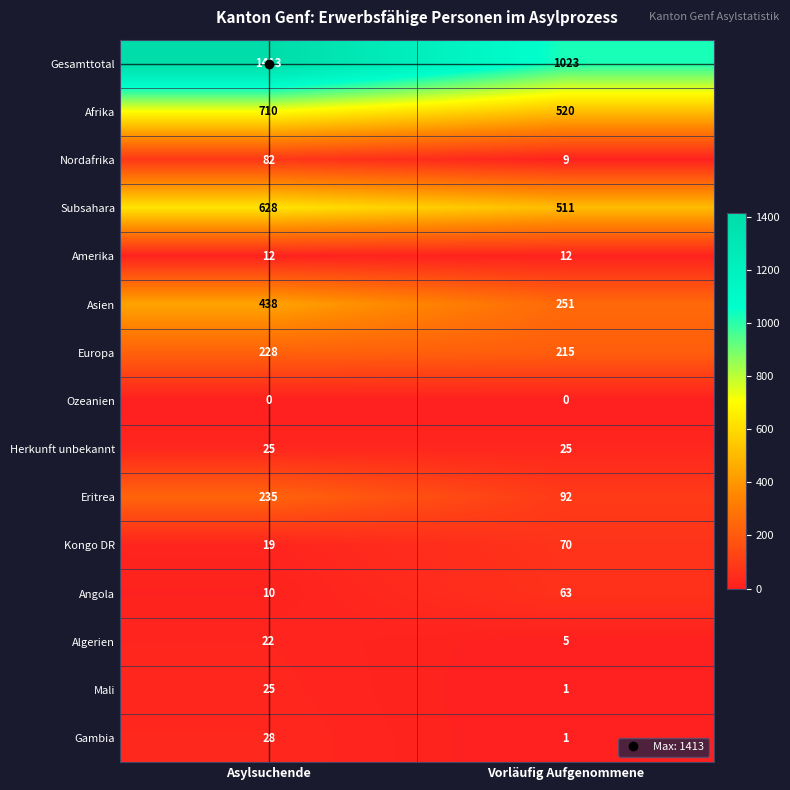

True or false: Herkunft unbekannt has a value of 39 at Asylsuchende.

False